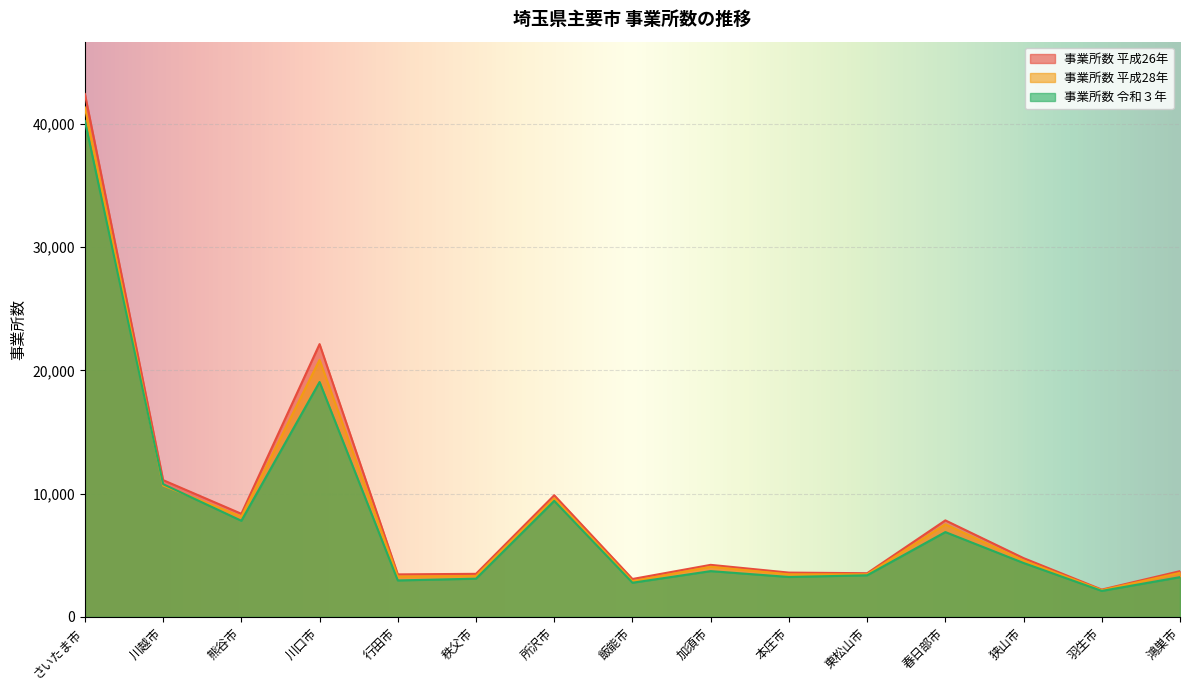

At 秩父市, list the series in order from smallest to largest.

事業所数 令和３年, 事業所数 平成28年, 事業所数 平成26年